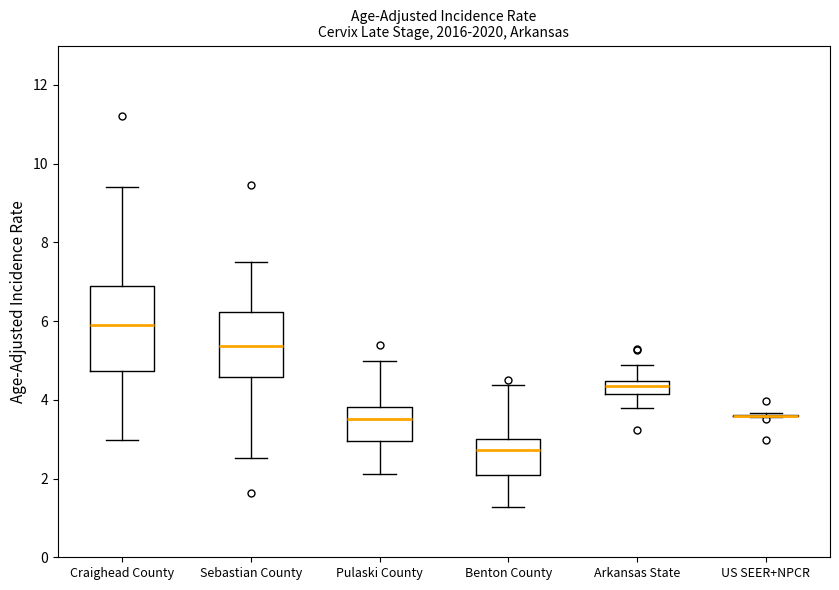

Reading left to right, read every box against the y-axis: the position of its median line, the range the box covers, and the ends of its whiskers. The values are not printed on the chart, so give them approximately, as read against the axis.

Craighead County: median 6.0, box 4.8 to 6.8, whiskers 3.0 to 9.4
Sebastian County: median 5.4, box 4.6 to 6.2, whiskers 2.6 to 7.4
Pulaski County: median 3.6, box 3.0 to 3.8, whiskers 2.2 to 5.0
Benton County: median 2.8, box 2.0 to 3.0, whiskers 1.2 to 4.4
Arkansas State: median 4.4 (inside the box), box 4.2 to 4.4, whiskers 3.8 to 4.8
US SEER+NPCR: box collapsed to a line at 3.6, whiskers 3.6 to 3.6